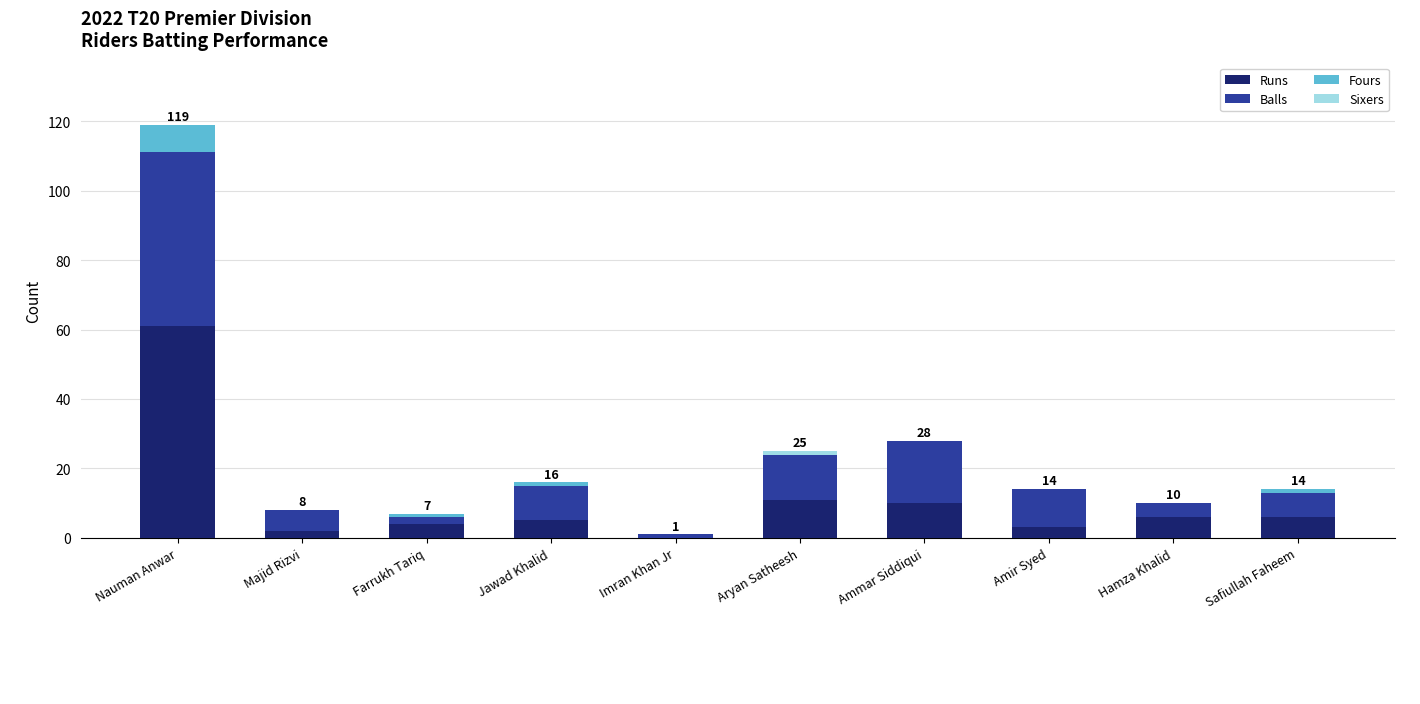

Is it true that Runs equals 3 at Amir Syed?

True